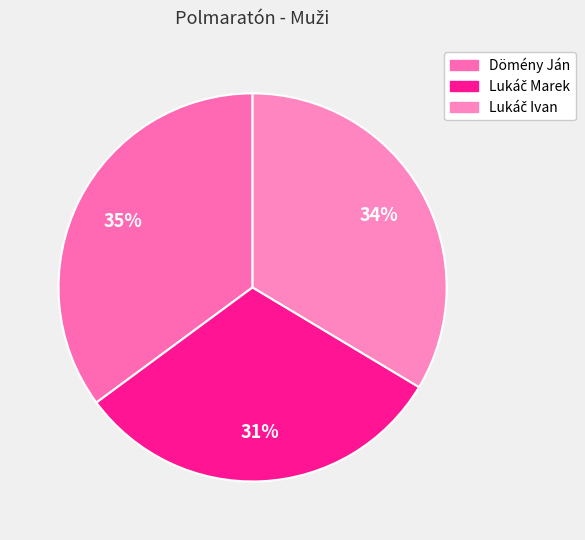

To the nearest percent, what percentage of the pie is Lukáč Ivan?

34%